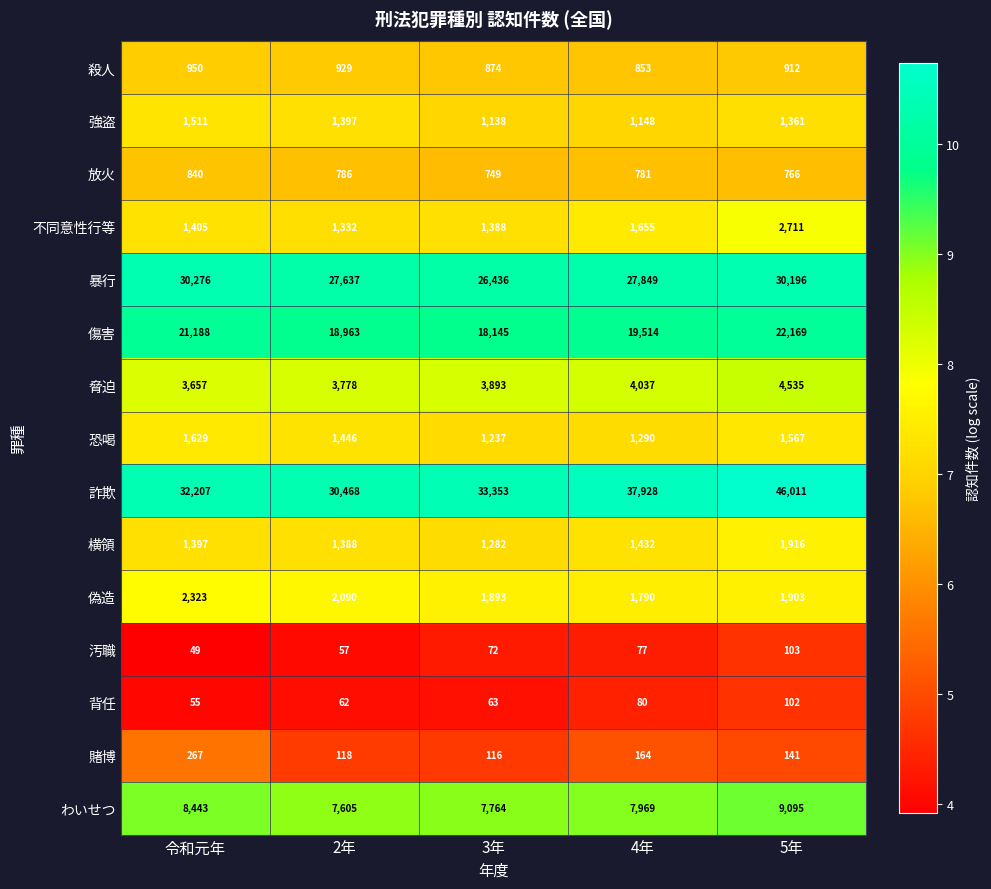

The 偽造 series shows 1790 at 4年. True or false?

True